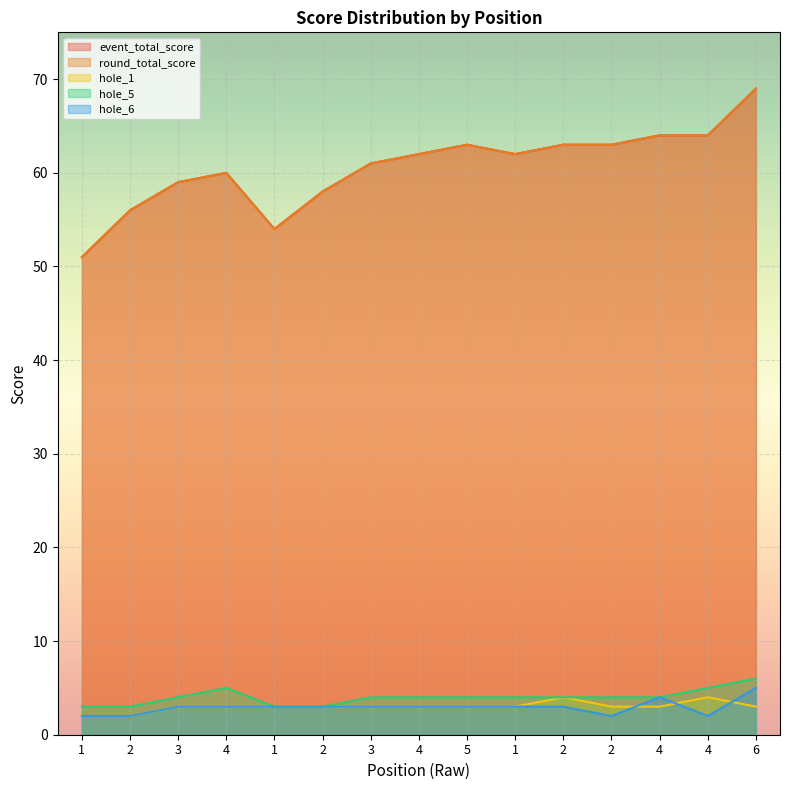

True or false: hole_1 has a value of 1 at 4.

False